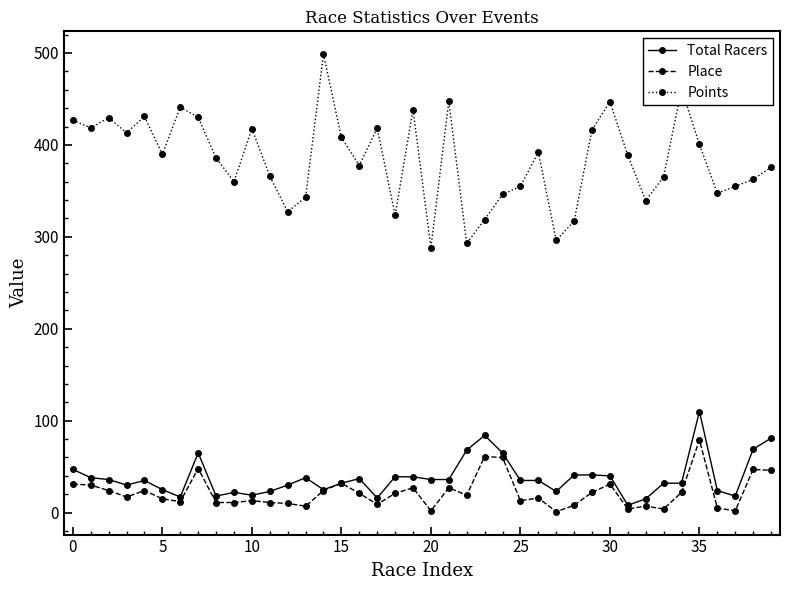

Rank the series by their maximum value, from lowest to highest.

Place, Total Racers, Points